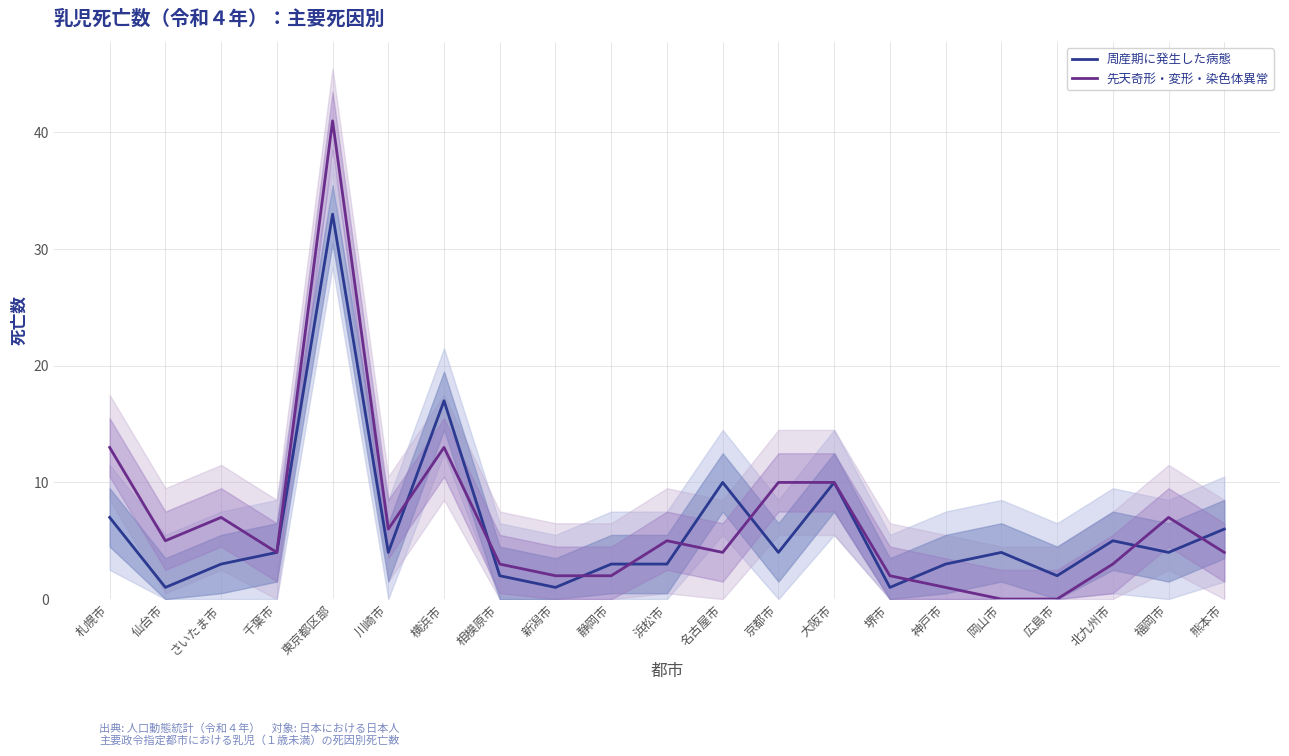

At which category does 周産期に発生した病態 reach its first local peak?

東京都区部